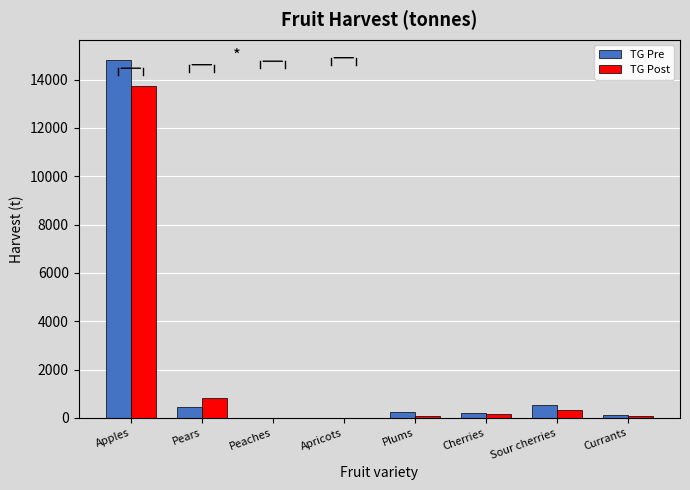

What is the total value across all series at Sour cherries?

852.1